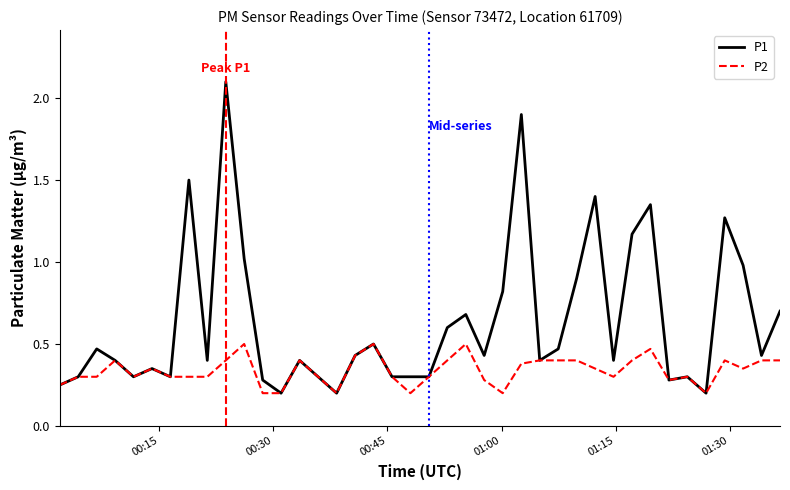

What is the maximum value for P1?

2.1